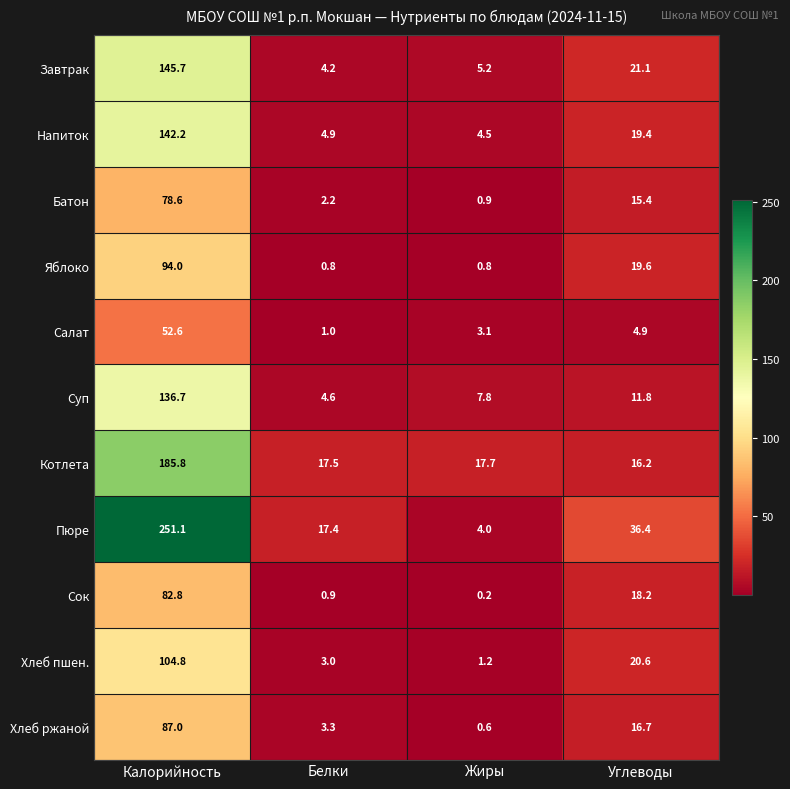

Is it true that Завтрак equals 41.8 at Калорийность?

False